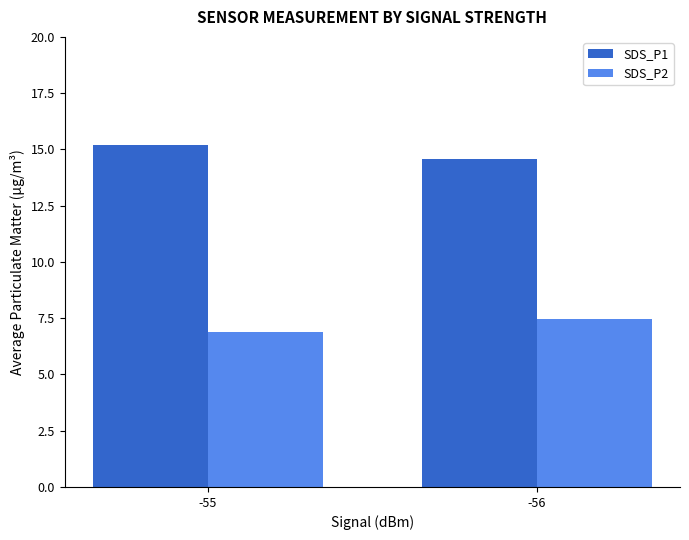

What are all the series names shown in the legend?

SDS_P1, SDS_P2